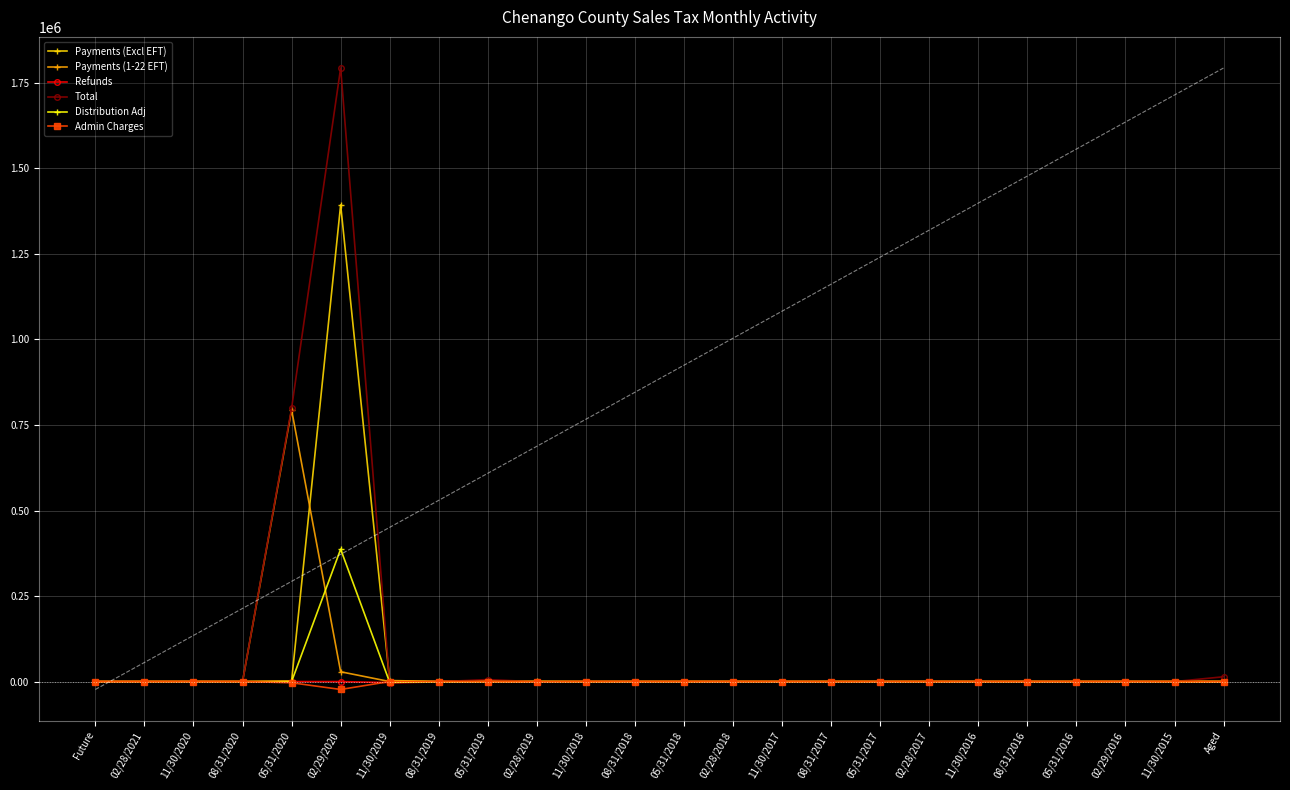

At which category is the sum across all series the highest?

02/29/2020